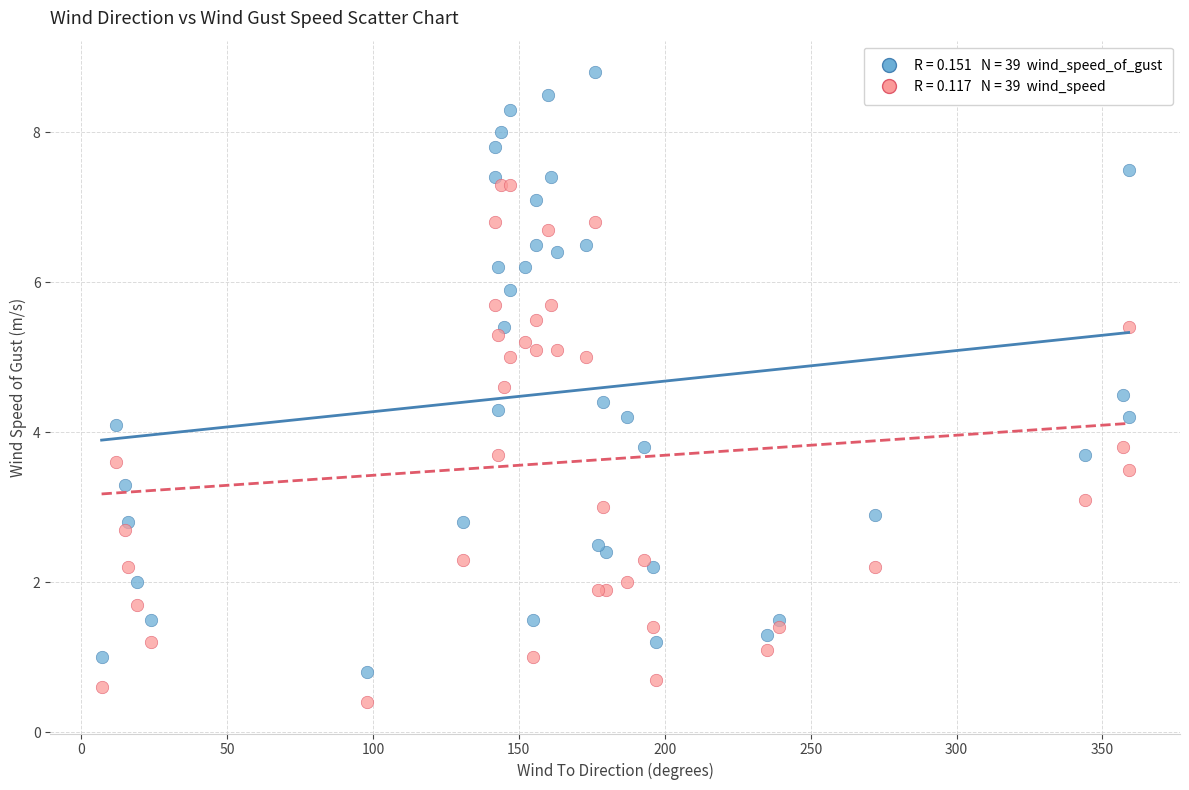

Across all series, what Y value is closest to 4?

4.1